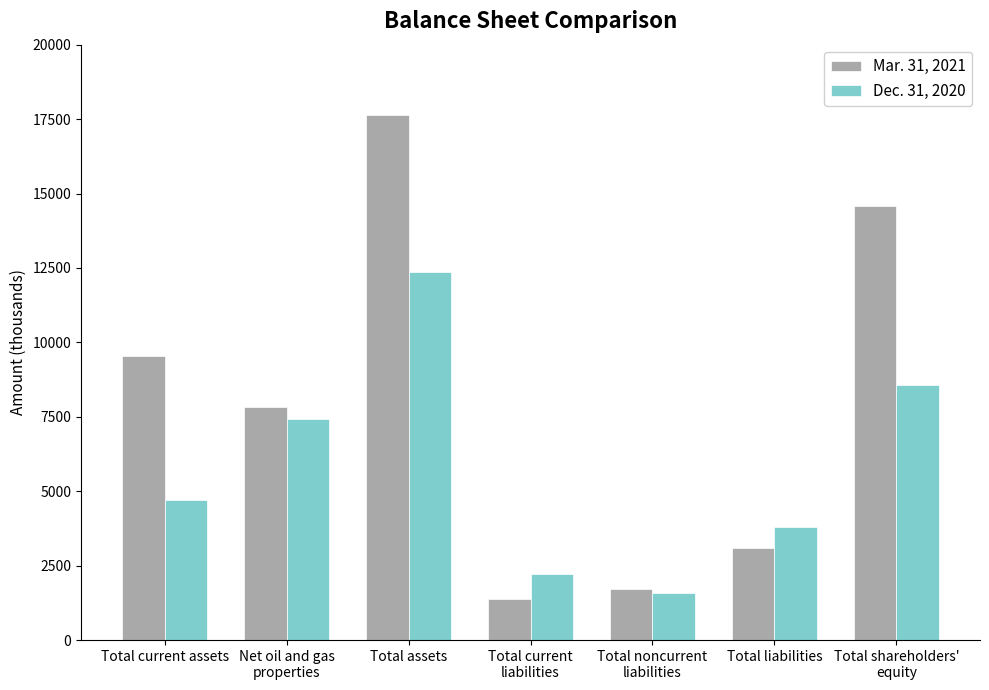

Reading left to right, list all the values displayed in this chart.

Mar. 31, 2021: Total current assets=9559	Net oil and gas
properties=7837	Total assets=17650	Total current
liabilities=1375	Total noncurrent
liabilities=1702	Total liabilities=3077	Total shareholders'
equity=14573
Dec. 31, 2020: Total current assets=4708	Net oil and gas
properties=7438	Total assets=12363	Total current
liabilities=2209	Total noncurrent
liabilities=1587	Total liabilities=3796	Total shareholders'
equity=8567